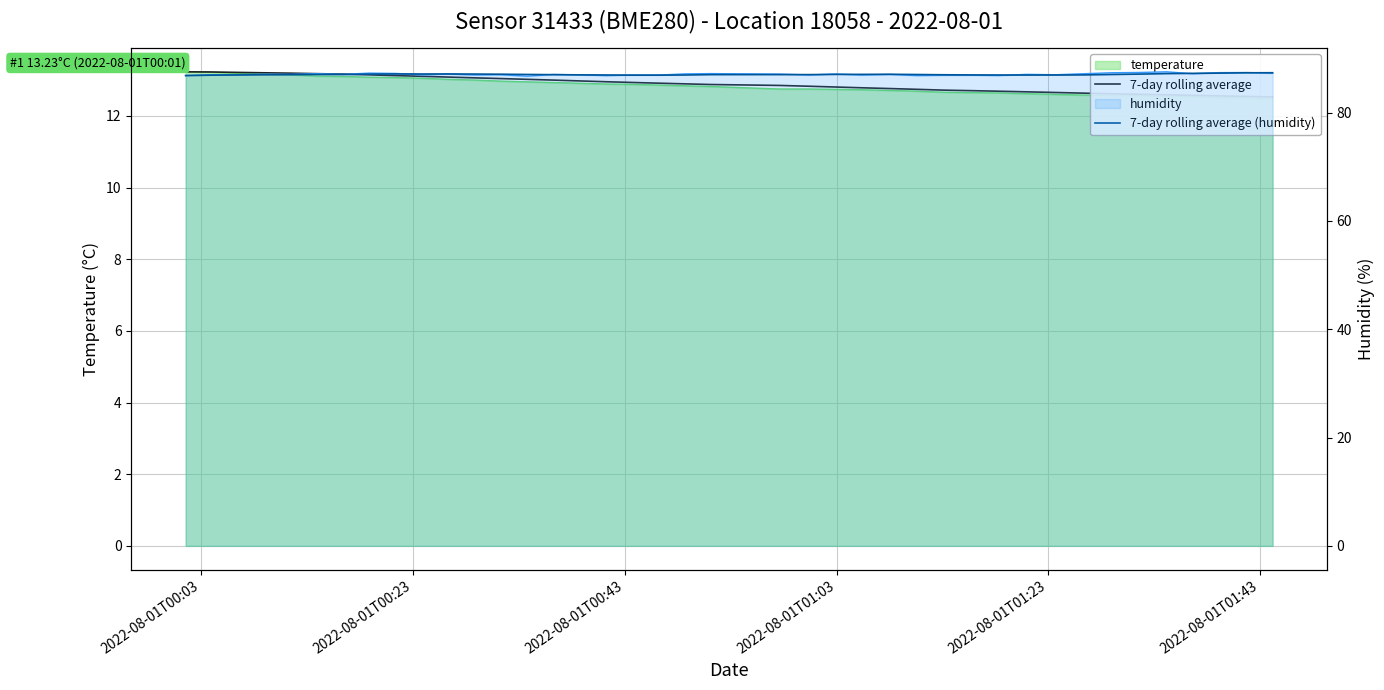

How many interior local peaks does the 7-day rolling average (humidity) series have?

4